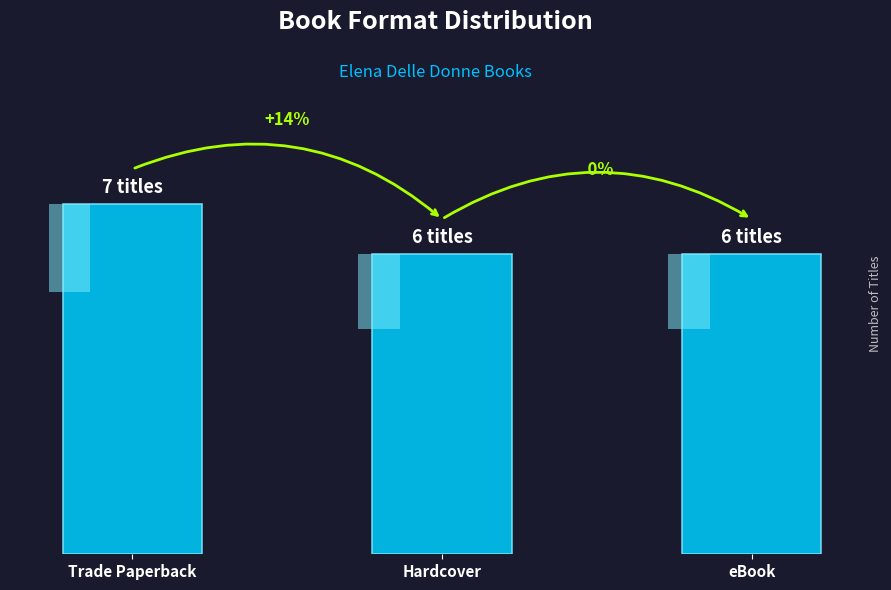

Rank the categories by value from highest to lowest.

Trade Paperback, Hardcover, eBook